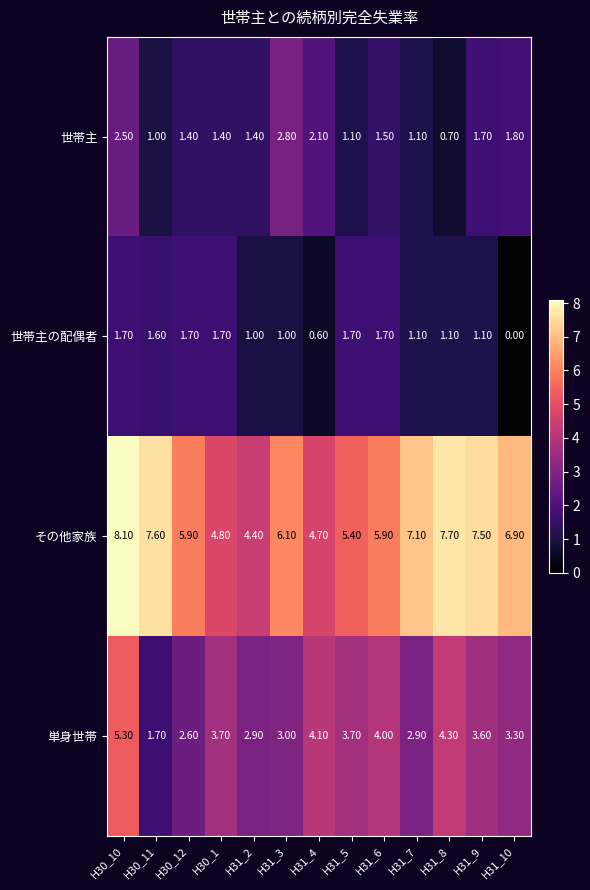

What is the total value across all series at H31_8?

13.8